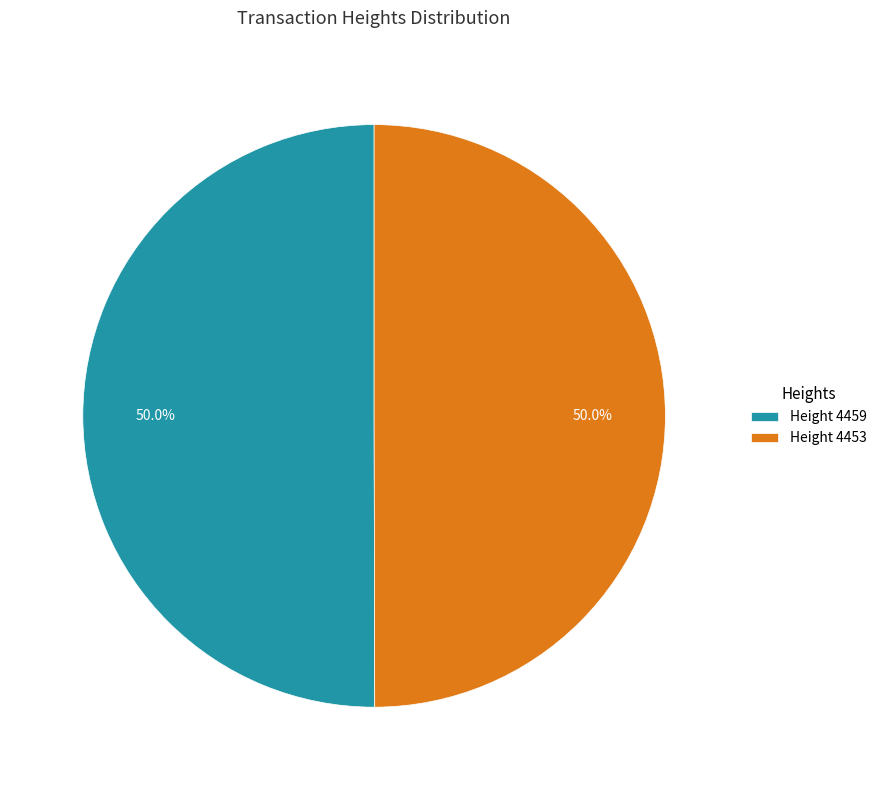

Approximately how many times larger is the value at Height 4453 compared to Height 4459?

1.0